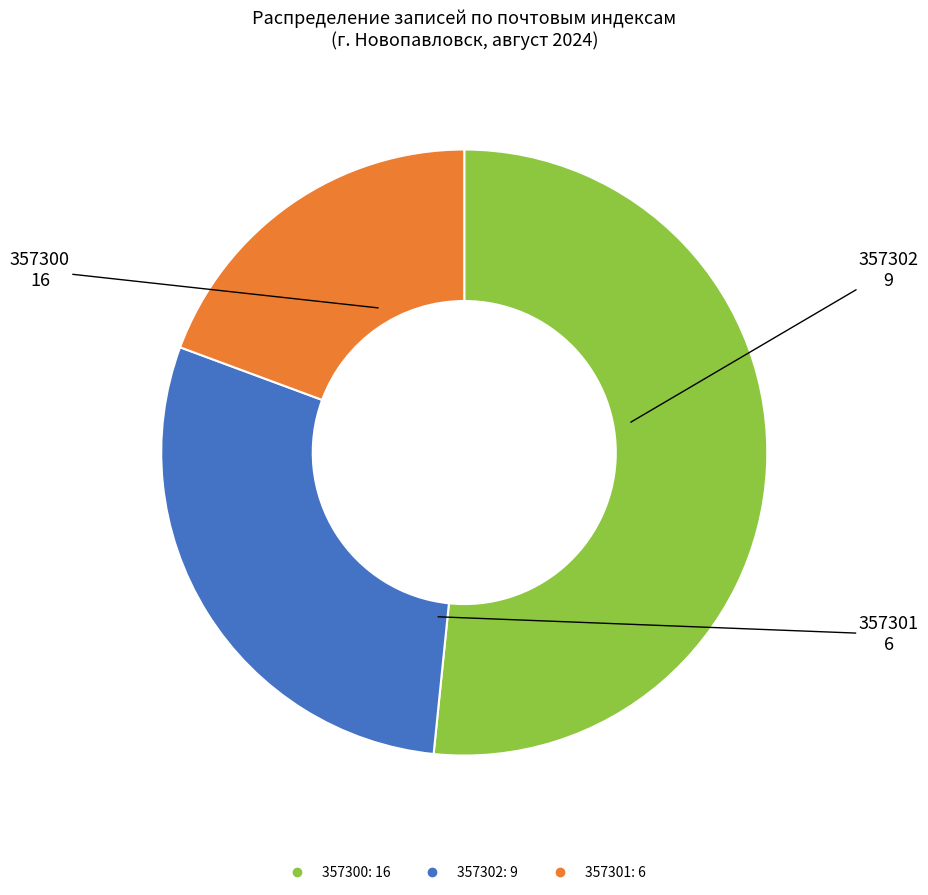

Is there any slice that represents more than half of the pie?

Yes